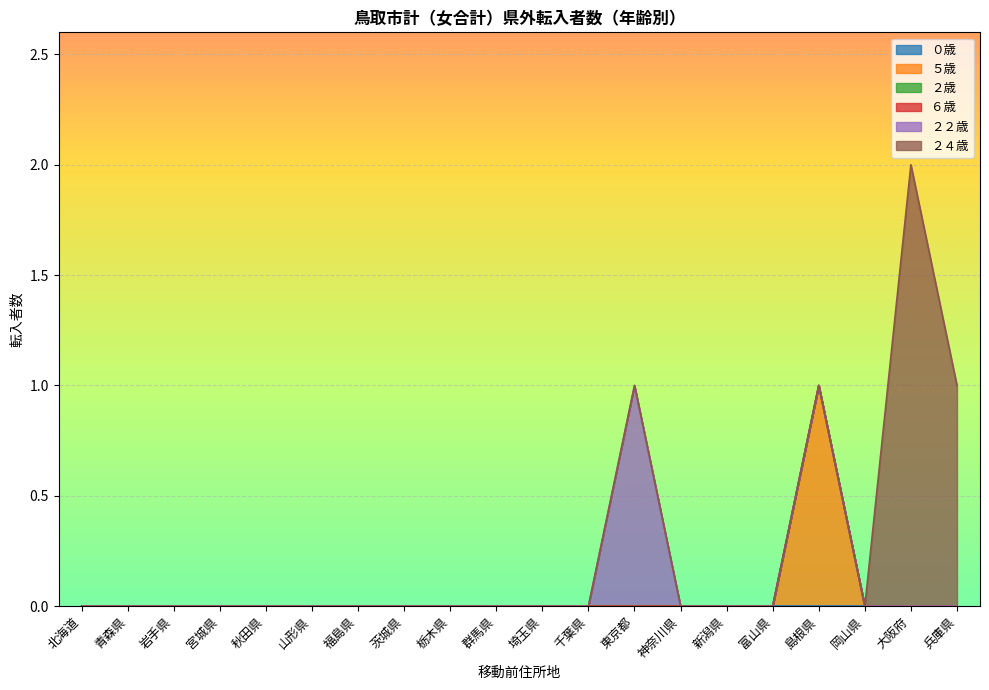

Reading right to left, transcribe all the data shown in this chart.

０歳: 0	0	0	0	0	0	0	0	0	0	0	0	0	0	0	0	0	0	0	0
５歳: 0	0	0	1	0	0	0	0	0	0	0	0	0	0	0	0	0	0	0	0
２歳: 0	0	0	0	0	0	0	0	0	0	0	0	0	0	0	0	0	0	0	0
６歳: 0	0	0	0	0	0	0	0	0	0	0	0	0	0	0	0	0	0	0	0
２２歳: 0	0	0	0	0	0	0	1	0	0	0	0	0	0	0	0	0	0	0	0
２４歳: 1	2	0	0	0	0	0	0	0	0	0	0	0	0	0	0	0	0	0	0